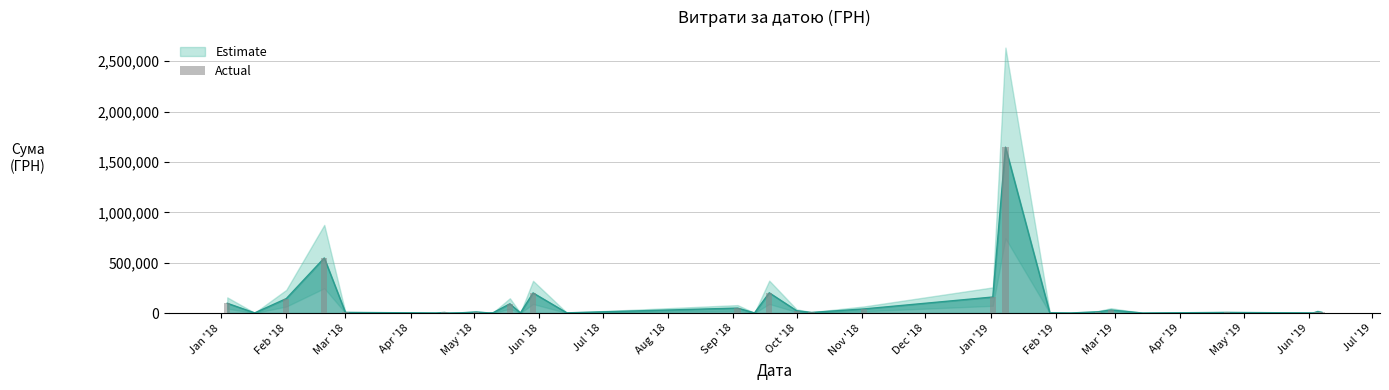

Is it true that the value at Nov '18 is 1957.0?

True